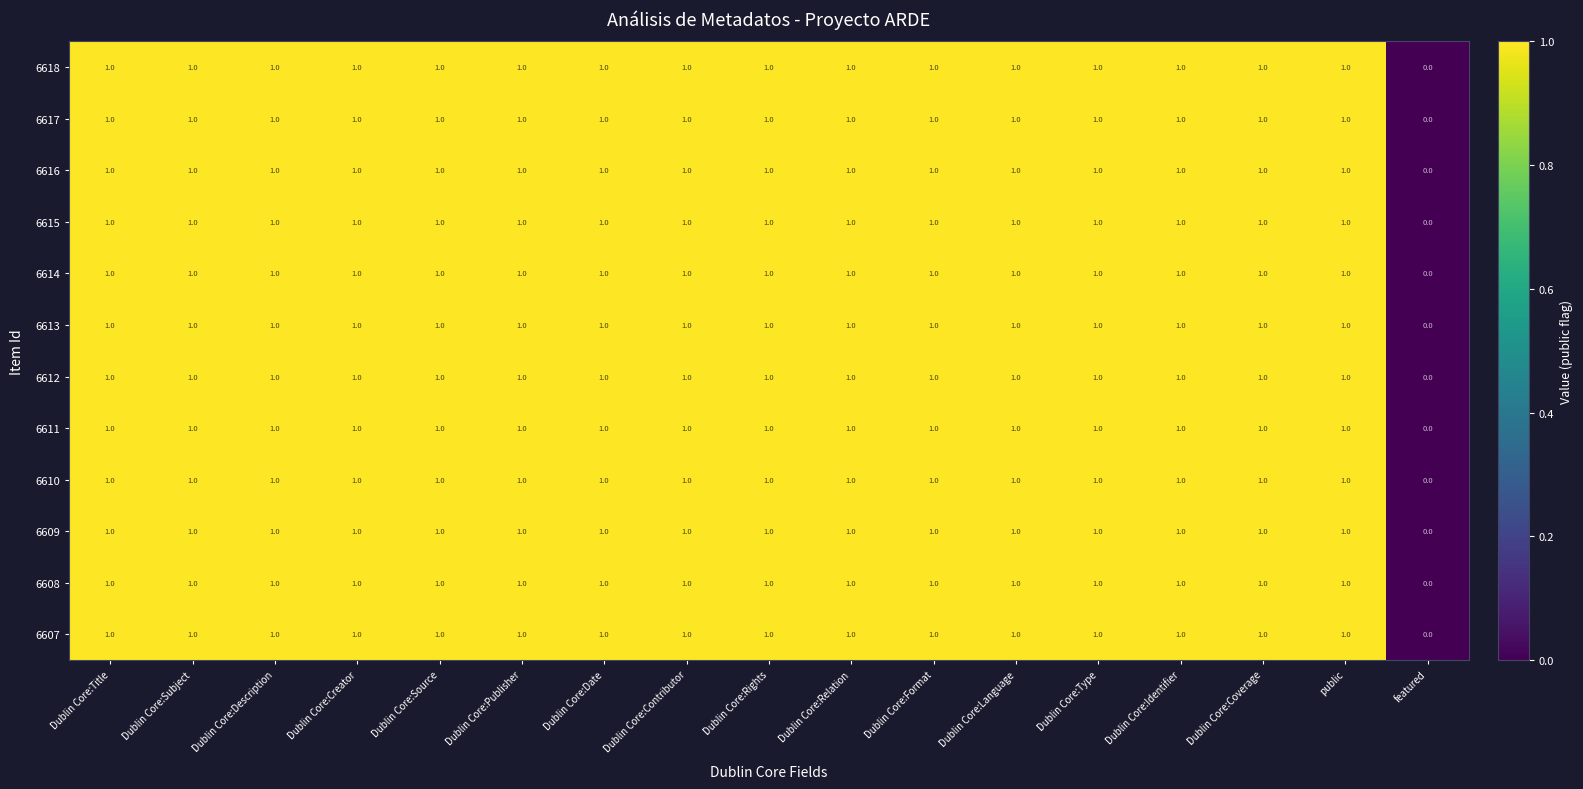

The 6616 series shows 2 at Dublin Core:Creator. True or false?

False